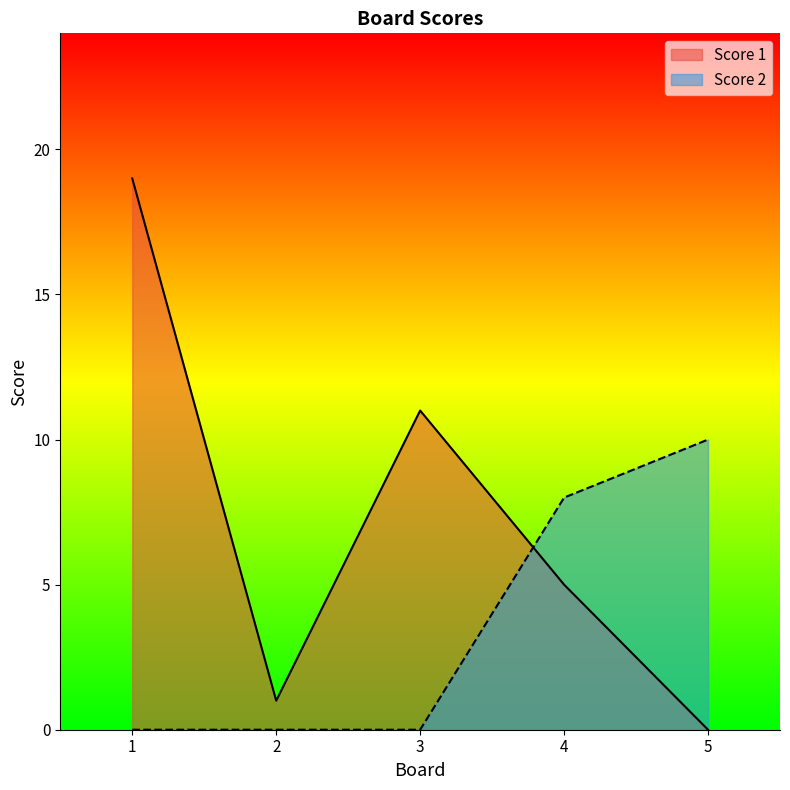

At which category is the sum across all series the highest?

1